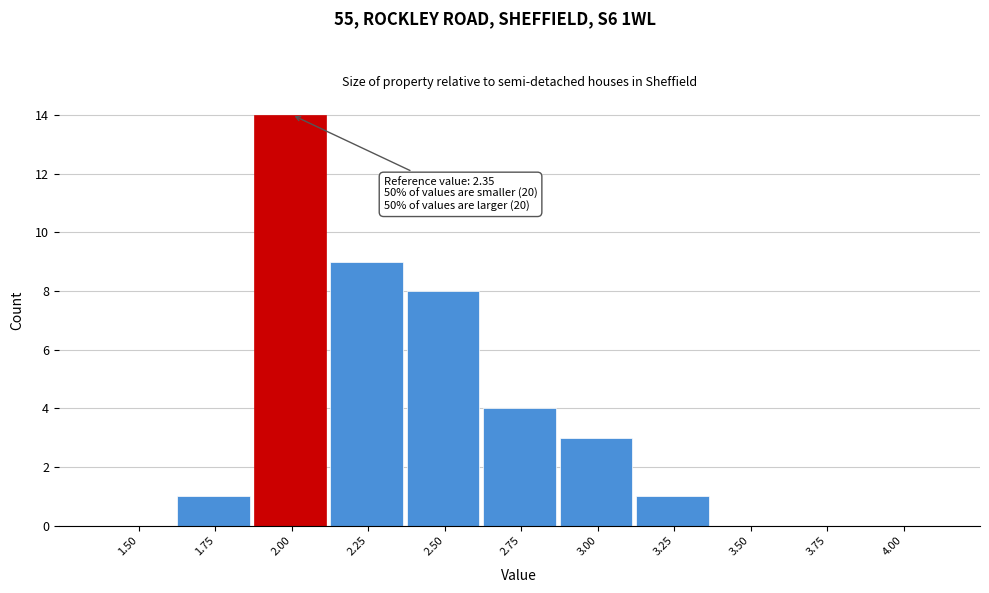

Reading right to left, transcribe all the data shown in this chart.

4.00=0	3.75=0	3.50=0	3.25=1	3.00=3	2.75=4	2.50=8	2.25=9	2.00=14	1.75=1	1.50=0